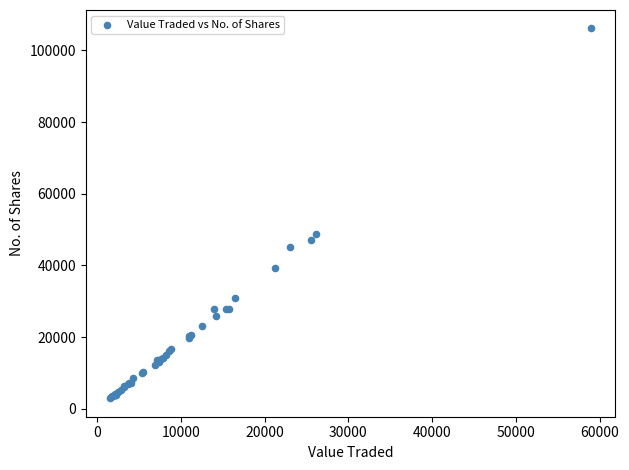

What Y value in the scatter plot is closest to 54529?

48692